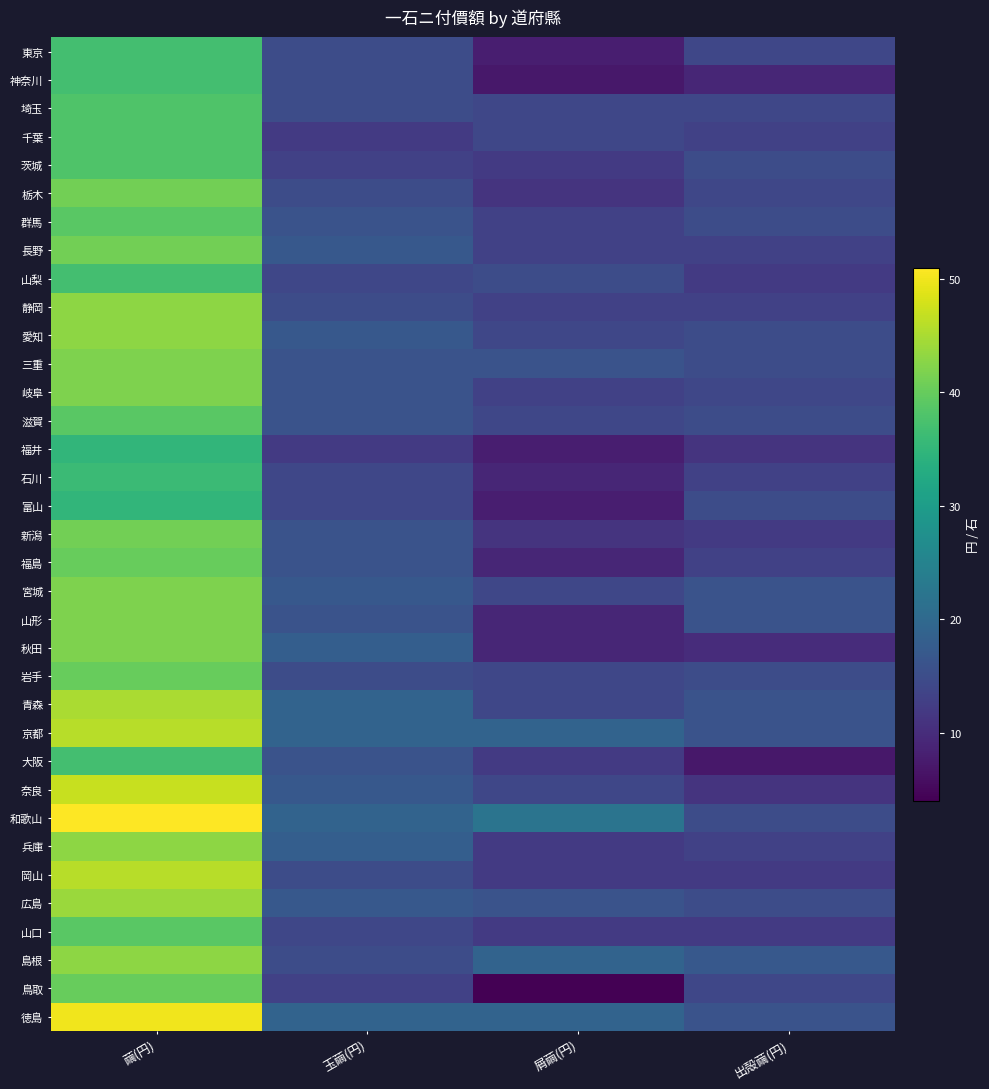

Reading left to right, what are all the values shown in this chart?

東京: 繭(円)=37	玉繭(円)=15	屑繭(円)=8	出殻繭(円)=14
神奈川: 繭(円)=37	玉繭(円)=15	屑繭(円)=7	出殻繭(円)=9
埼玉: 繭(円)=38	玉繭(円)=15	屑繭(円)=14	出殻繭(円)=14
千葉: 繭(円)=38	玉繭(円)=12	屑繭(円)=14	出殻繭(円)=13
茨城: 繭(円)=38	玉繭(円)=13	屑繭(円)=12	出殻繭(円)=15
栃木: 繭(円)=41	玉繭(円)=15	屑繭(円)=11	出殻繭(円)=14
群馬: 繭(円)=39	玉繭(円)=16	屑繭(円)=13	出殻繭(円)=15
長野: 繭(円)=41	玉繭(円)=17	屑繭(円)=13	出殻繭(円)=13
山梨: 繭(円)=37	玉繭(円)=14	屑繭(円)=15	出殻繭(円)=12
静岡: 繭(円)=43	玉繭(円)=15	屑繭(円)=13	出殻繭(円)=13
愛知: 繭(円)=43	玉繭(円)=17	屑繭(円)=14	出殻繭(円)=15
三重: 繭(円)=42	玉繭(円)=16	屑繭(円)=16	出殻繭(円)=15
岐阜: 繭(円)=42	玉繭(円)=16	屑繭(円)=13	出殻繭(円)=14
滋賀: 繭(円)=39	玉繭(円)=16	屑繭(円)=14	出殻繭(円)=15
福井: 繭(円)=35	玉繭(円)=12	屑繭(円)=8	出殻繭(円)=11
石川: 繭(円)=36	玉繭(円)=14	屑繭(円)=9	出殻繭(円)=13
富山: 繭(円)=35	玉繭(円)=14	屑繭(円)=8	出殻繭(円)=15
新潟: 繭(円)=41	玉繭(円)=16	屑繭(円)=11	出殻繭(円)=12
福島: 繭(円)=40	玉繭(円)=16	屑繭(円)=9	出殻繭(円)=13
宮城: 繭(円)=42	玉繭(円)=17	屑繭(円)=14	出殻繭(円)=16
山形: 繭(円)=42	玉繭(円)=16	屑繭(円)=9	出殻繭(円)=16
秋田: 繭(円)=42	玉繭(円)=18	屑繭(円)=9	出殻繭(円)=10
岩手: 繭(円)=40	玉繭(円)=15	屑繭(円)=14	出殻繭(円)=15
青森: 繭(円)=45	玉繭(円)=19	屑繭(円)=14	出殻繭(円)=16
京都: 繭(円)=46	玉繭(円)=19	屑繭(円)=19	出殻繭(円)=16
大阪: 繭(円)=37	玉繭(円)=16	屑繭(円)=12	出殻繭(円)=7
奈良: 繭(円)=47	玉繭(円)=17	屑繭(円)=14	出殻繭(円)=11
和歌山: 繭(円)=51	玉繭(円)=19	屑繭(円)=22	出殻繭(円)=15
兵庫: 繭(円)=43	玉繭(円)=18	屑繭(円)=12	出殻繭(円)=13
岡山: 繭(円)=46	玉繭(円)=15	屑繭(円)=12	出殻繭(円)=12
広島: 繭(円)=44	玉繭(円)=17	屑繭(円)=16	出殻繭(円)=15
山口: 繭(円)=39	玉繭(円)=14	屑繭(円)=12	出殻繭(円)=12
島根: 繭(円)=43	玉繭(円)=15	屑繭(円)=19	出殻繭(円)=17
鳥取: 繭(円)=40	玉繭(円)=13	屑繭(円)=4	出殻繭(円)=14
徳島: 繭(円)=50	玉繭(円)=19	屑繭(円)=19	出殻繭(円)=16